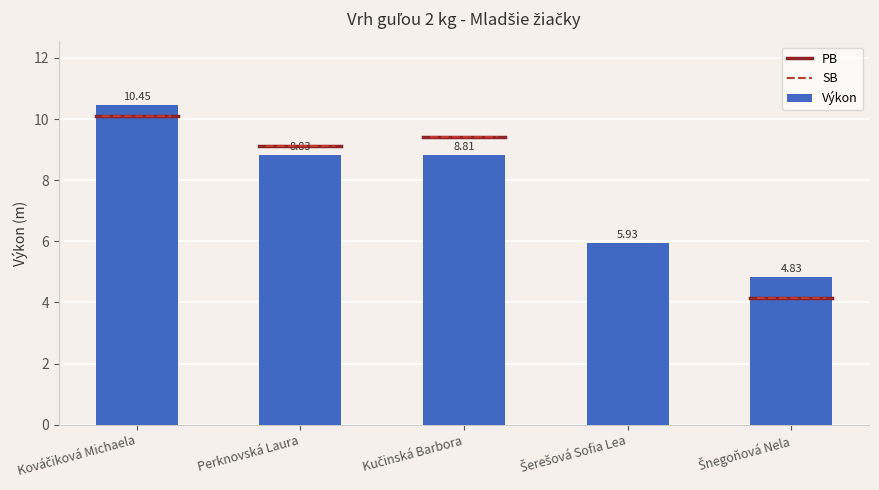

How many data points does each series have?

5